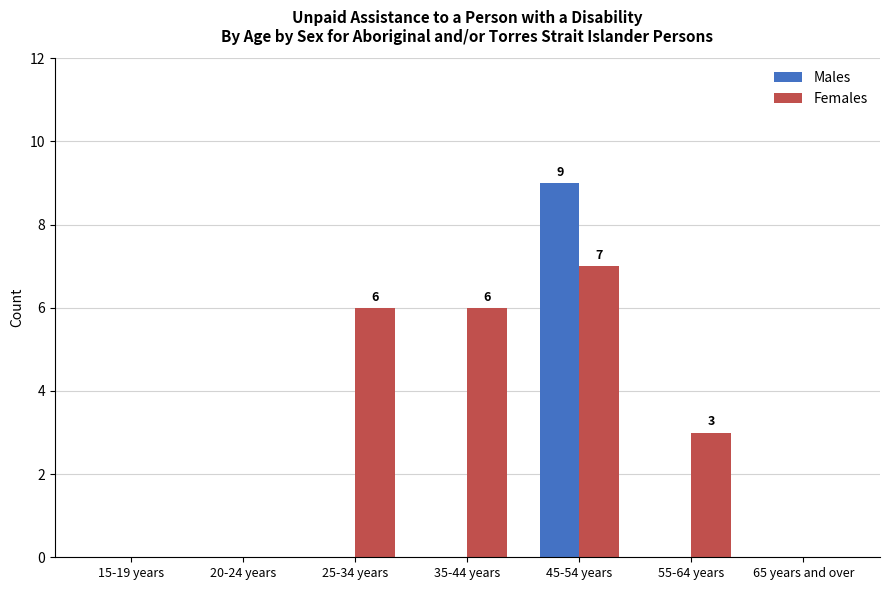

How many groups of bars are there?

7